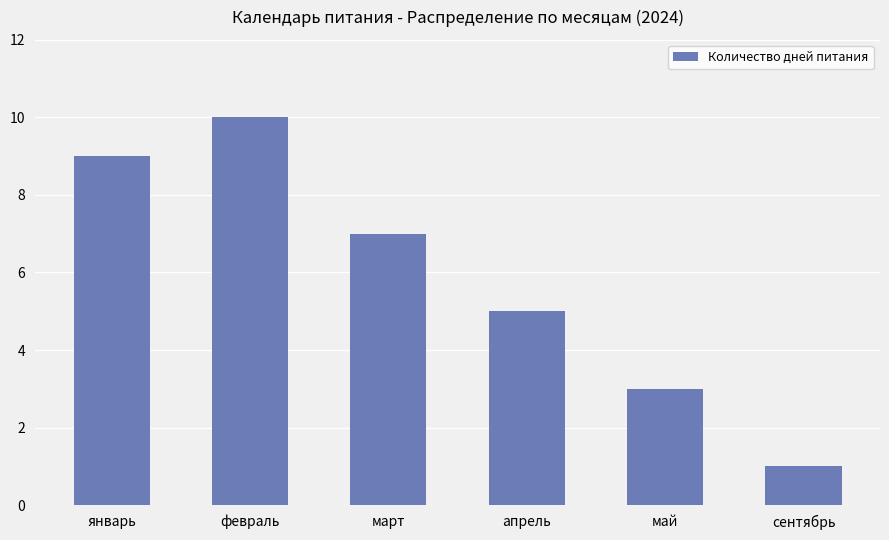

What is the smallest value displayed?

1